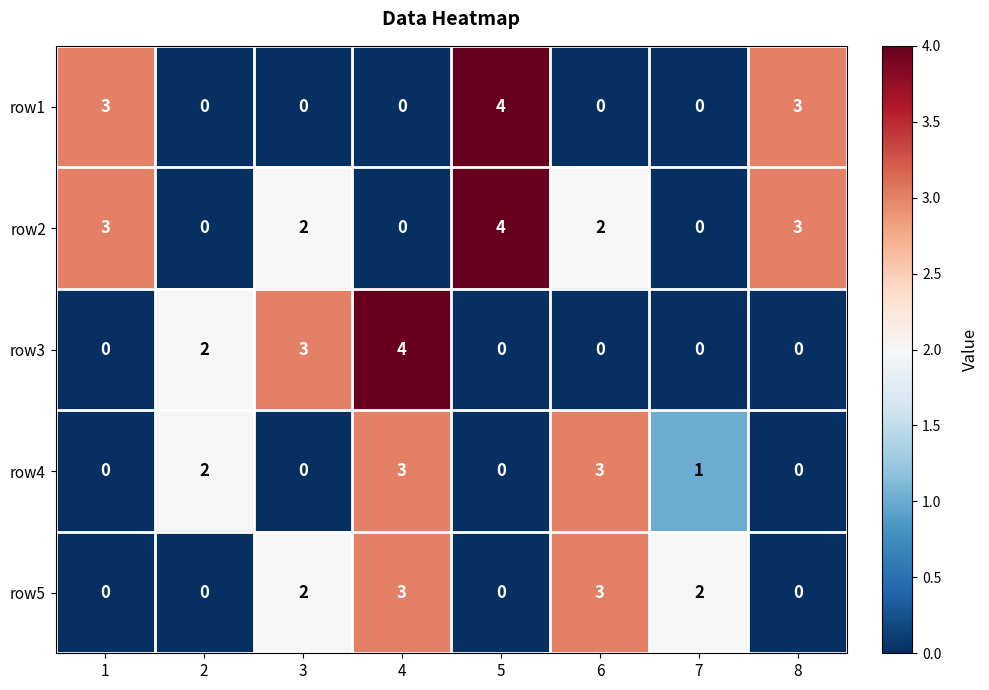

Which series changed the most between 2 and 6?

row5